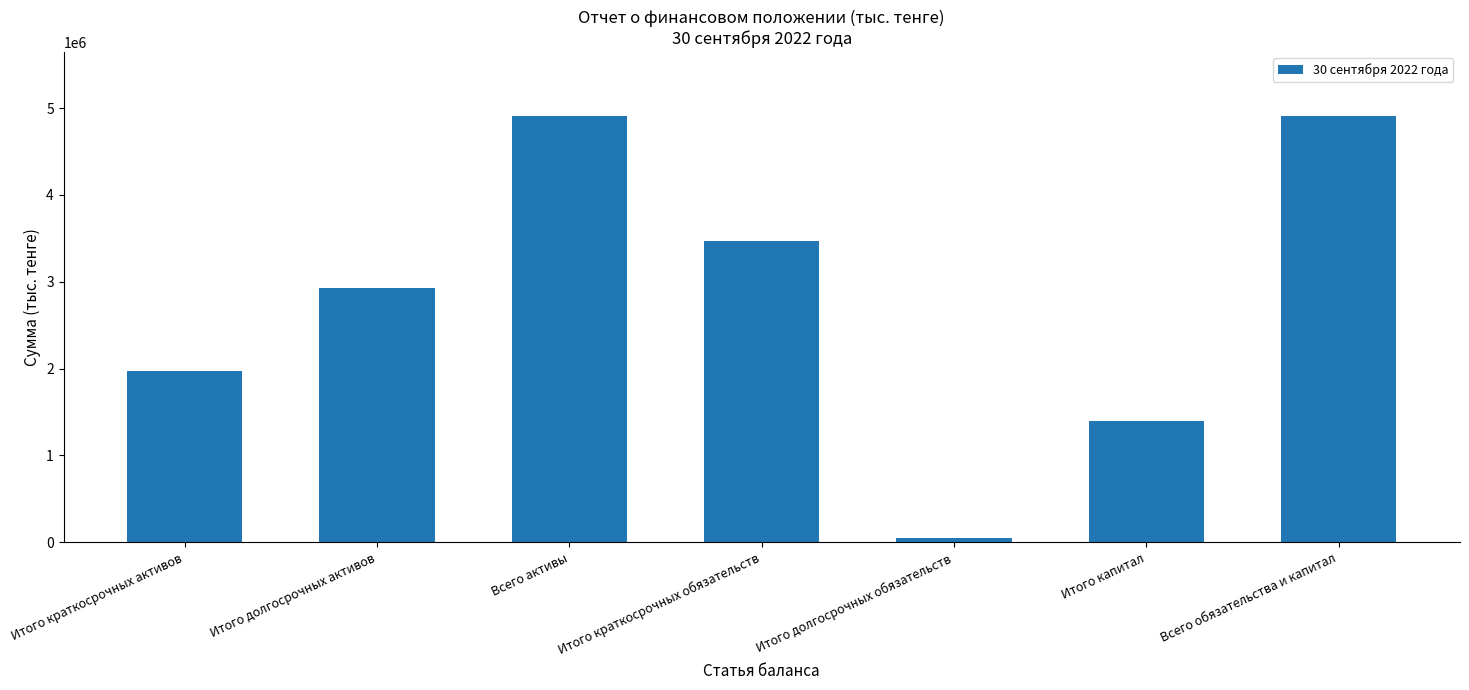

How many data points are less than 2933082?

3